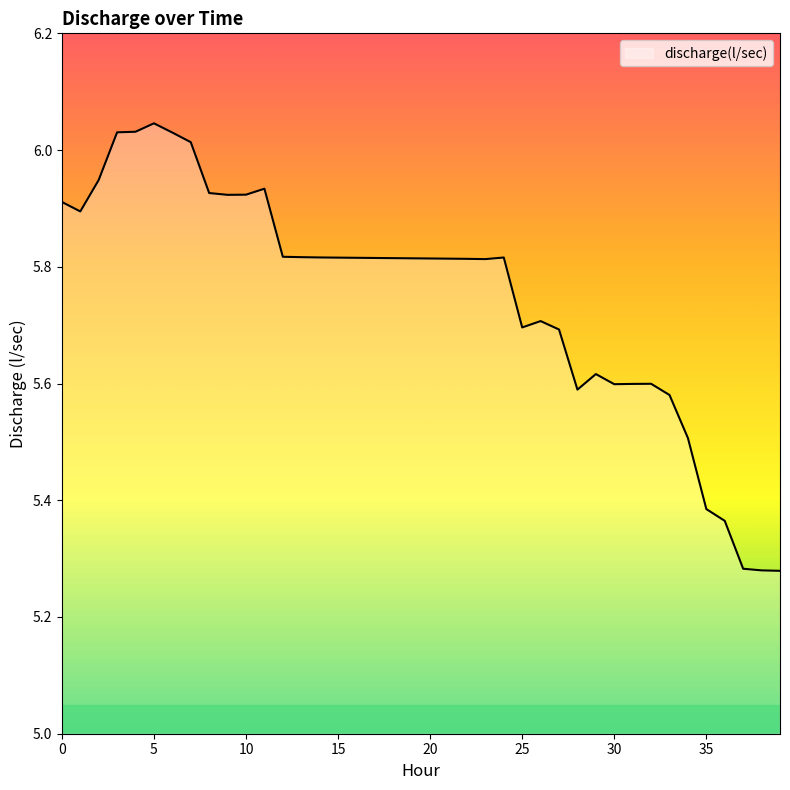

How many lines are shown in the chart?

1